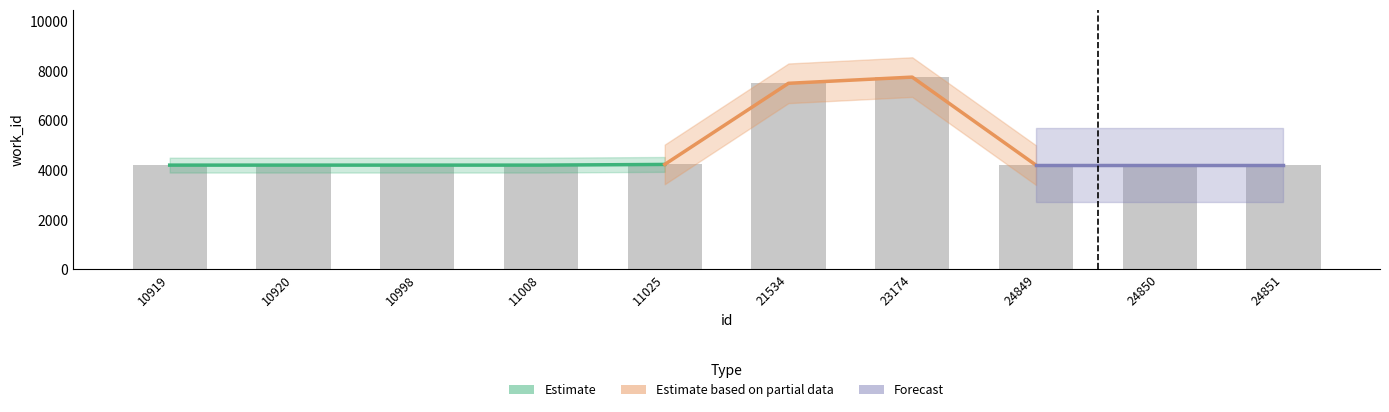

What is the difference between the maximum and minimum values?

3552